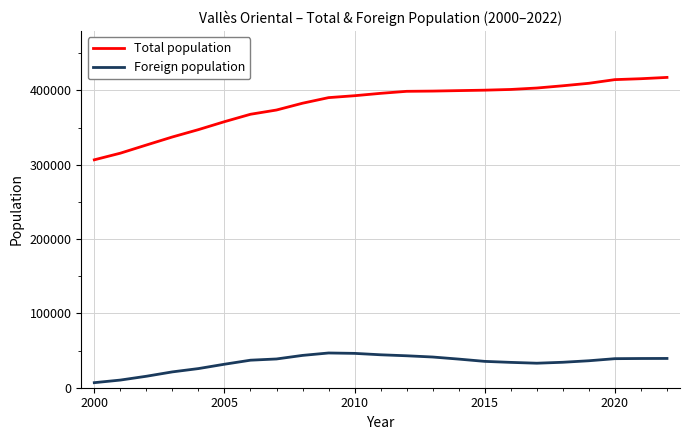

Which series has the largest range (max minus min)?

Total population